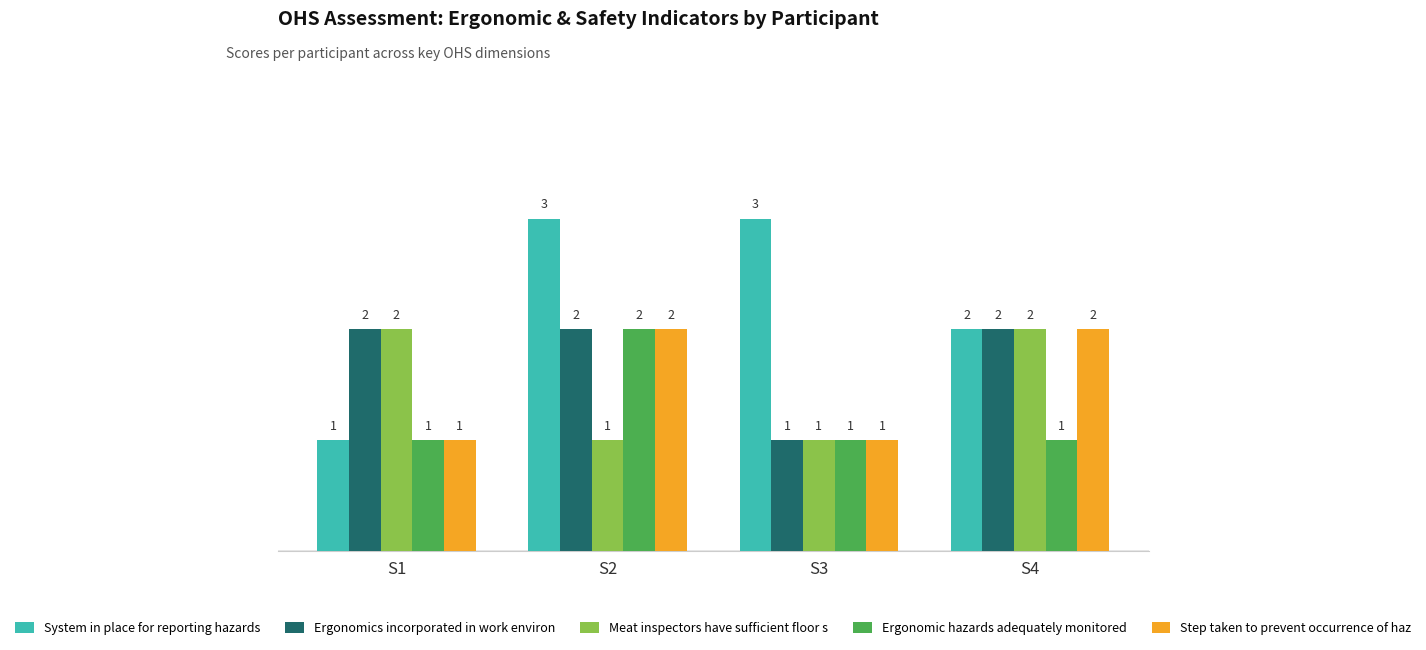

Which series has the widest spread of values?

System in place for reporting hazards